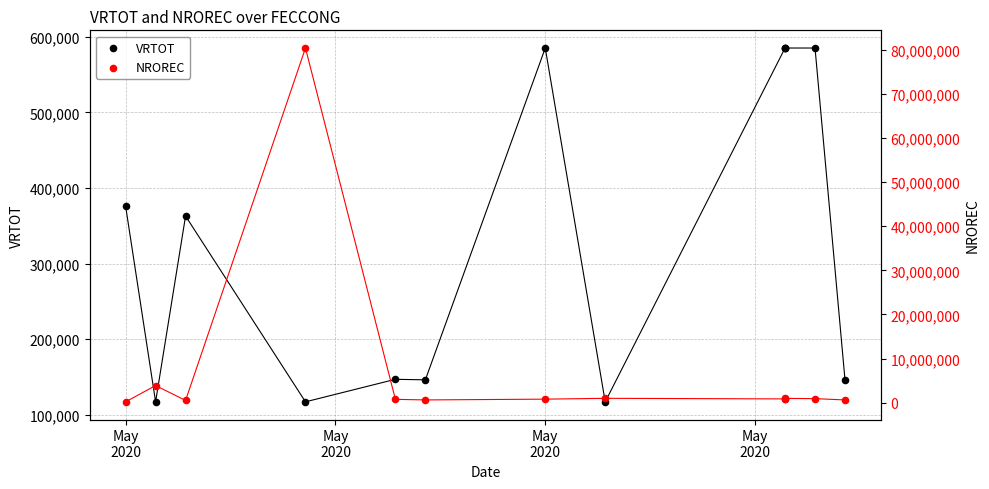

Is the value of VRTOT at 9 greater than the value of NROREC at 12?

No